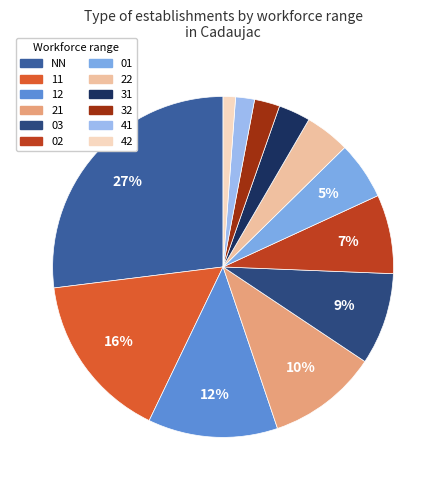

What is the smallest slice in the pie chart?

42